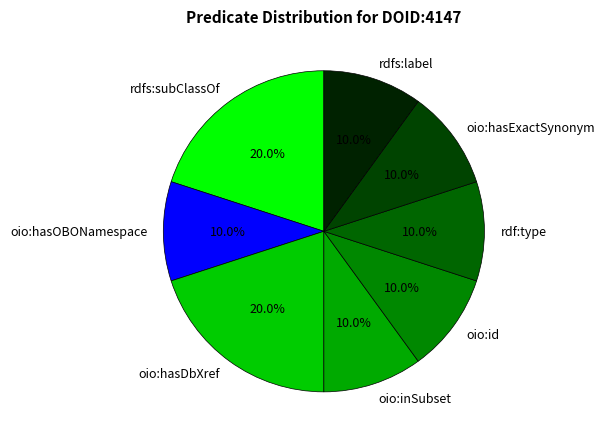

To the nearest percent, what portion does oio:hasDbXref represent?

20%